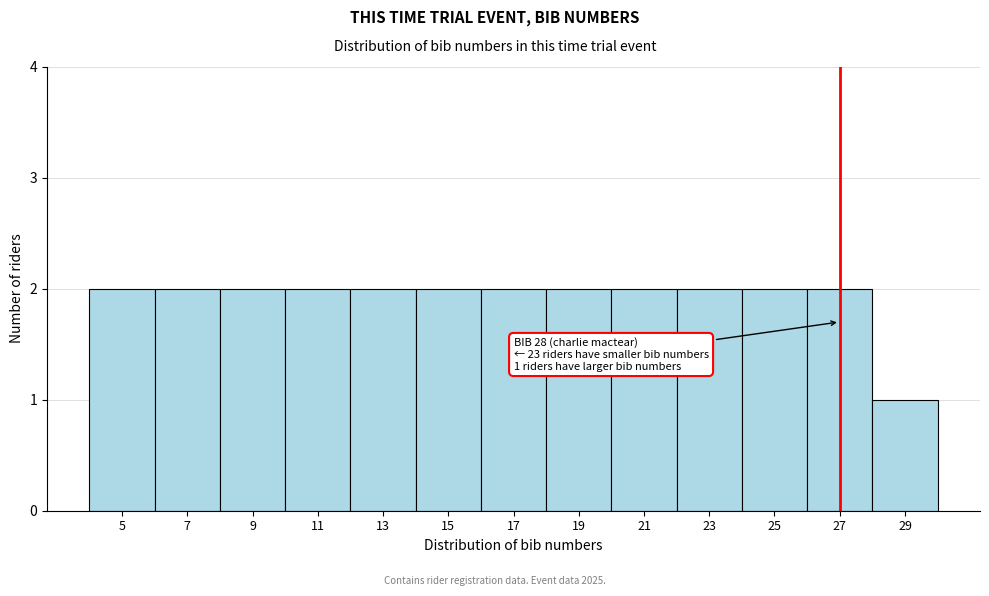

Reading left to right, what are all the values shown in this chart?

2	2	2	2	2	2	2	2	2	2	2	2	1